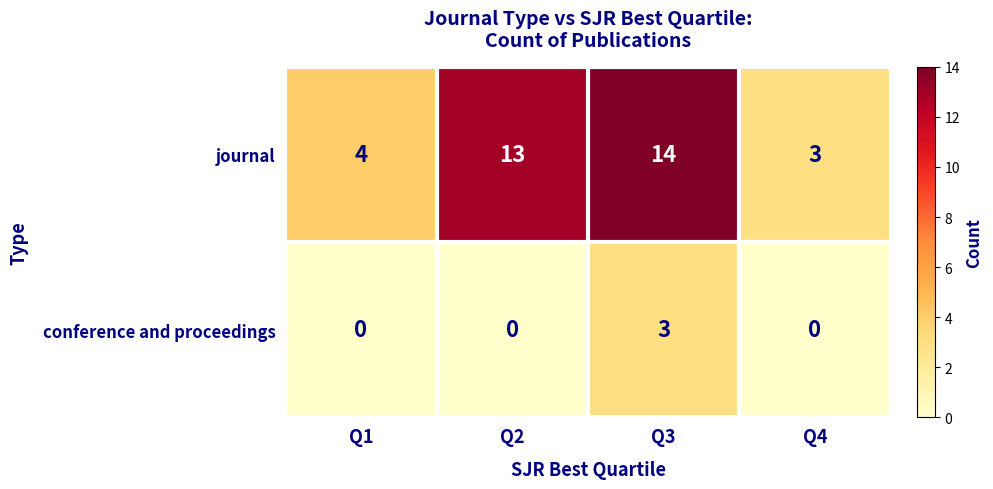

Which series has the widest spread of values?

journal